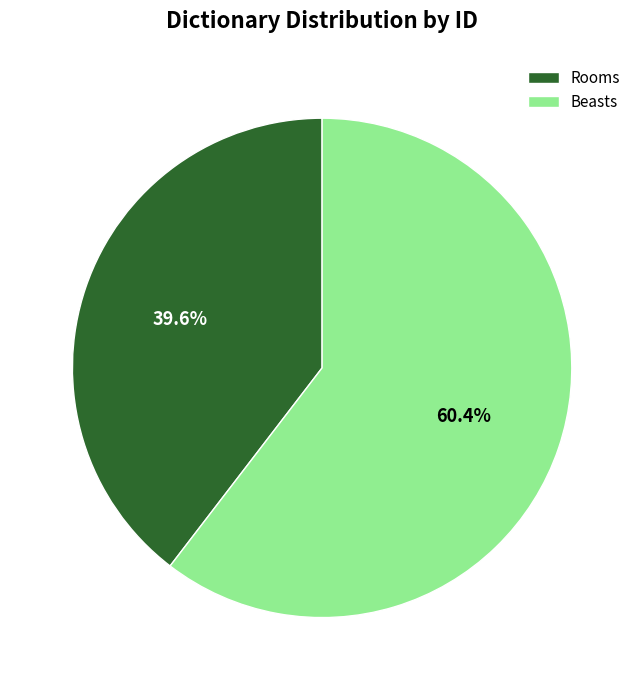

Which slice is the smallest?

Rooms